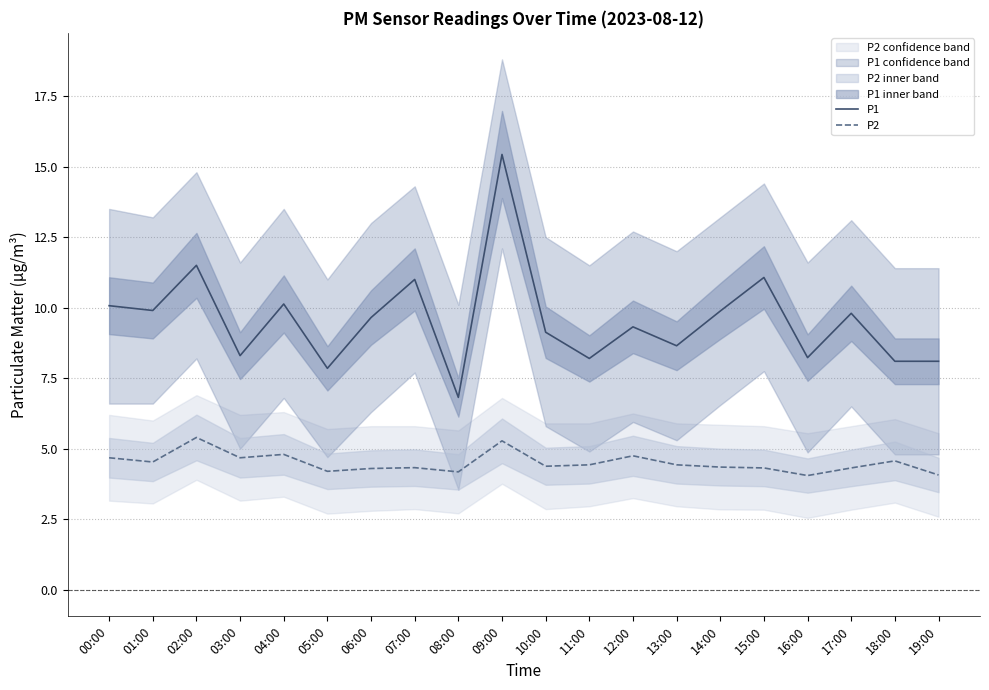

Is this an area chart (filled region under the line)?

No